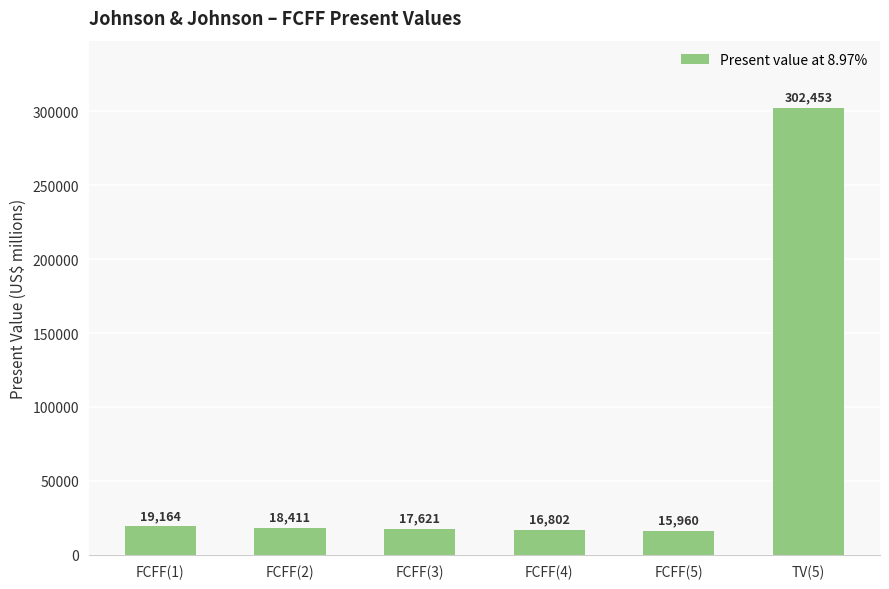

Between FCFF(4) and FCFF(3), which is larger?

FCFF(3)